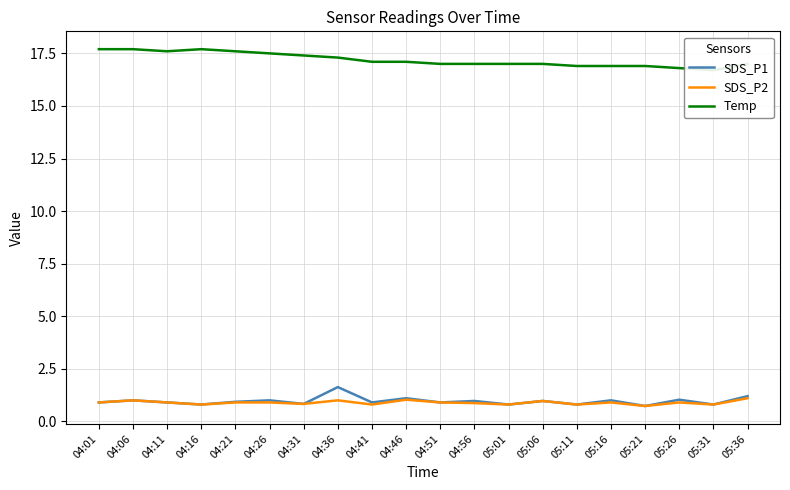

What is the difference between the highest and lowest values at 04:26?

16.6